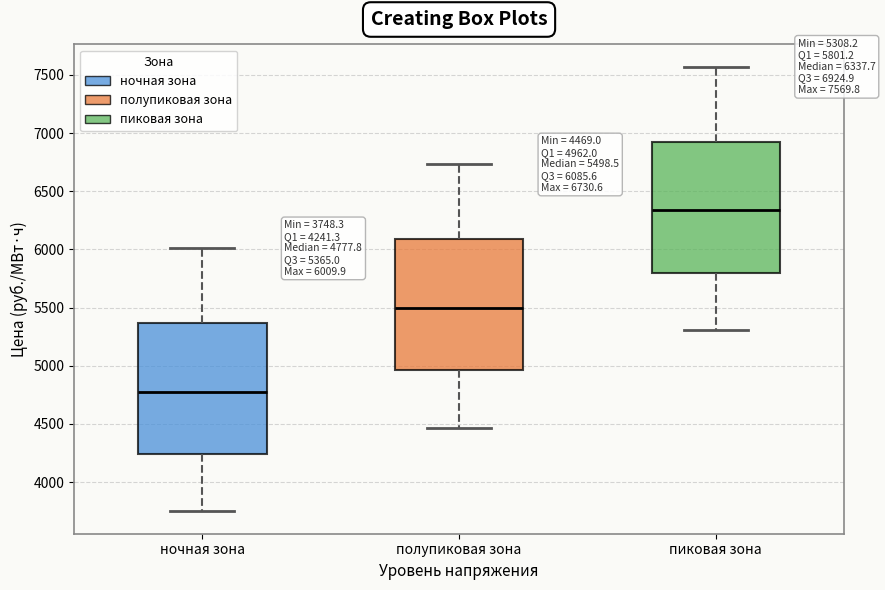

Which box's median line is the highest?

пиковая зона